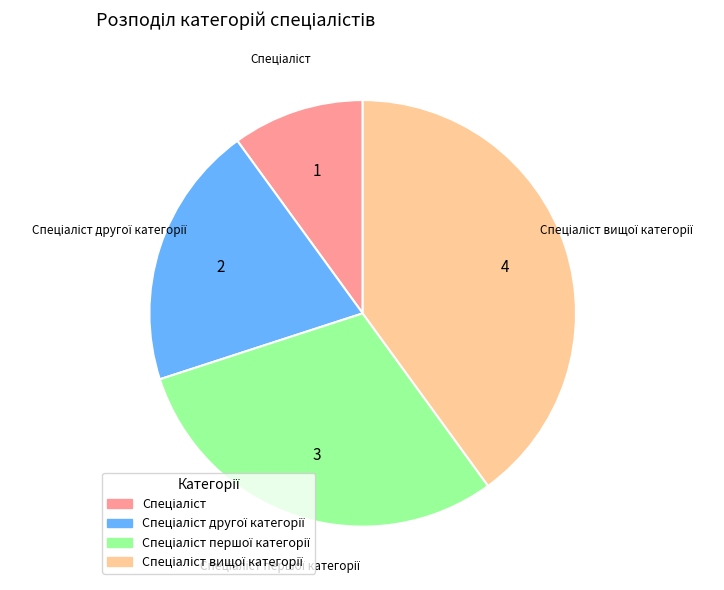

Is there any slice that represents more than half of the pie?

No